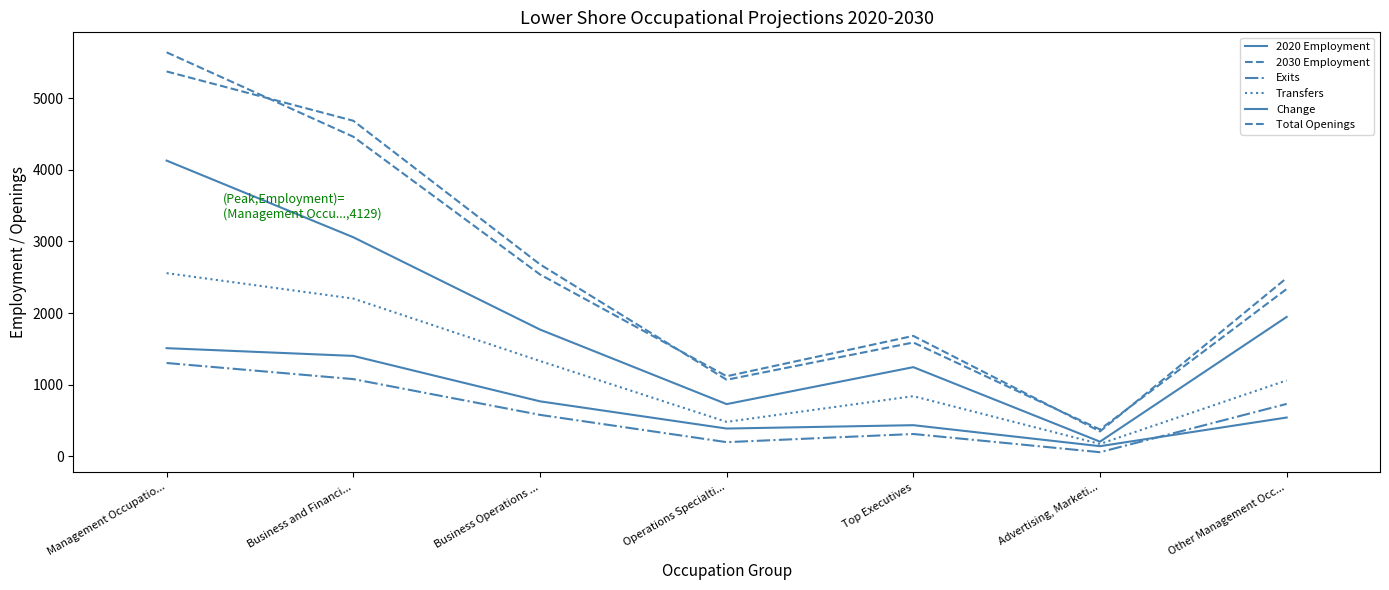

How many lines are shown in the chart?

6